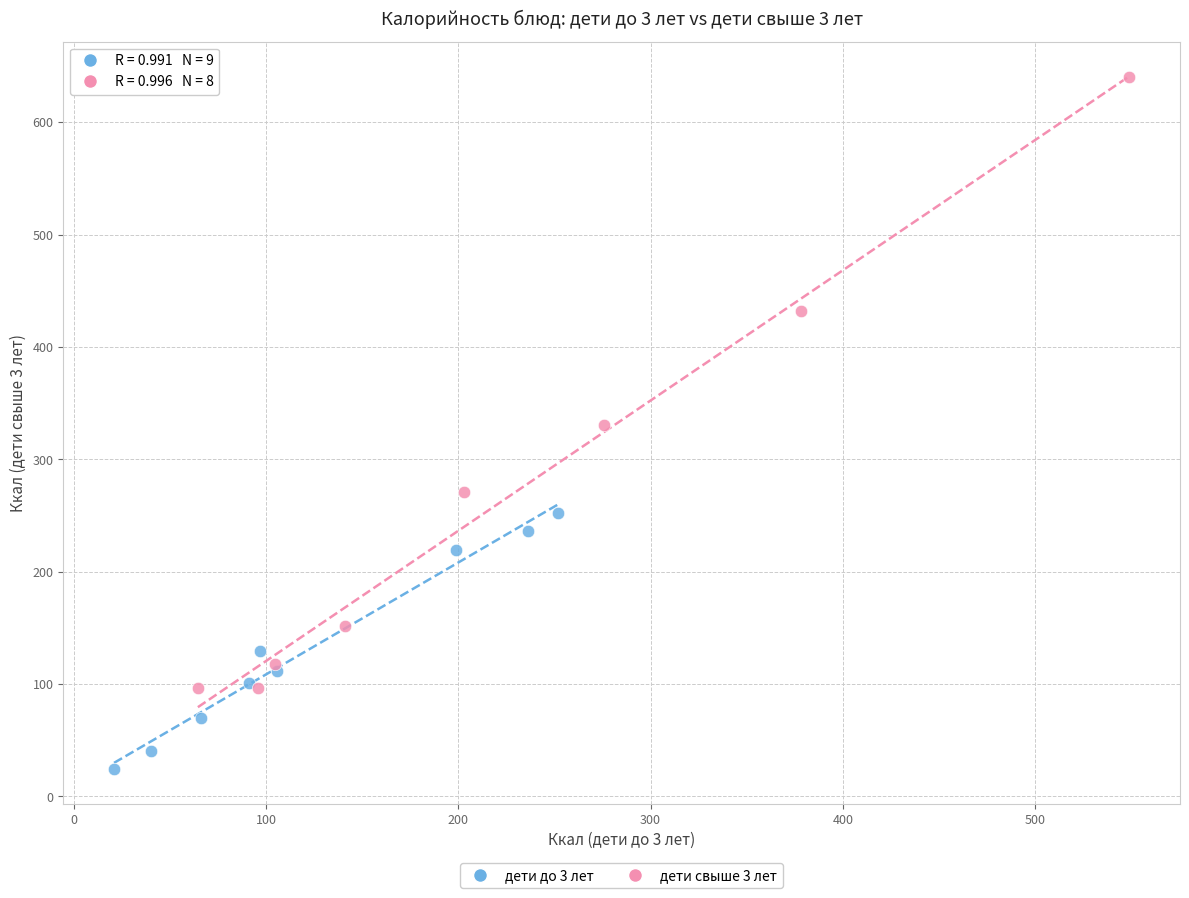

Which series contains the lowest Y value?

дети до 3 лет